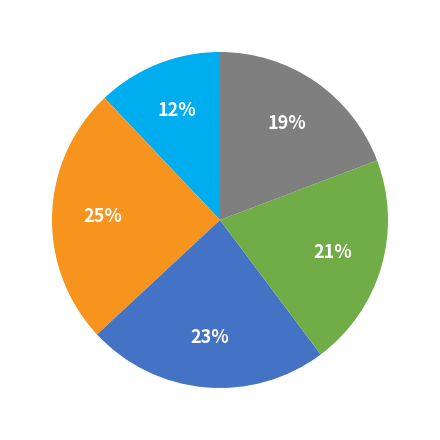

Is there any slice that represents more than half of the pie?

No